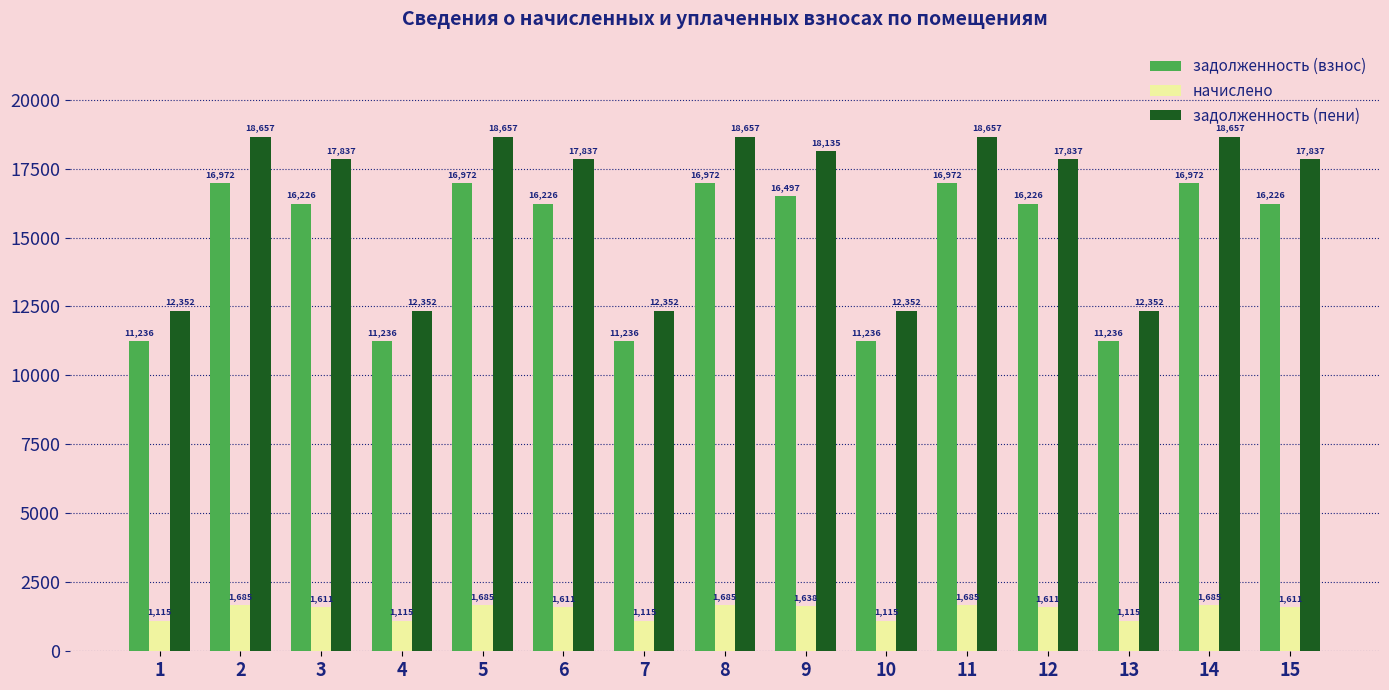

What is the minimum value shown in the chart?

1115.4